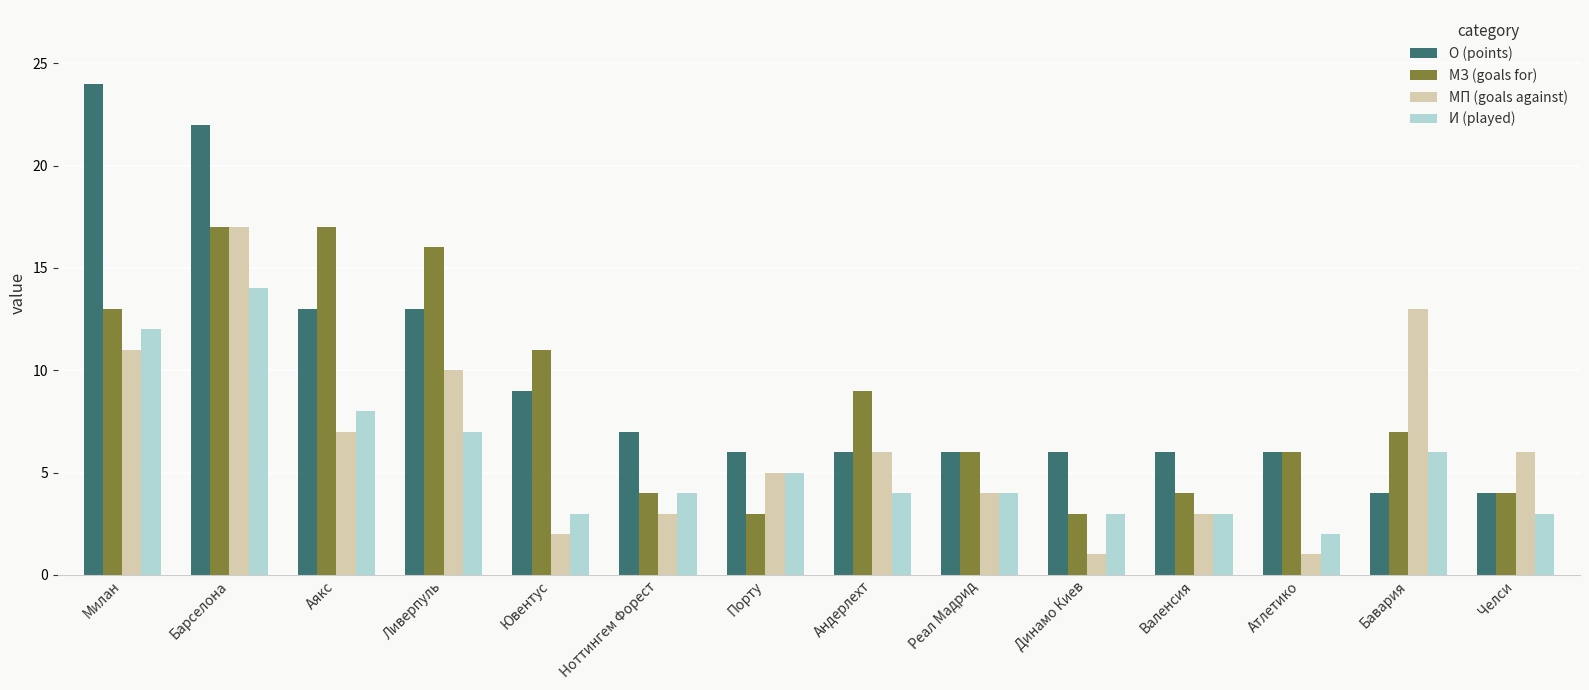

Reading right to left, transcribe all the data shown in this chart.

О (points): 4	4	6	6	6	6	6	6	7	9	13	13	22	24
МЗ (goals for): 4	7	6	4	3	6	9	3	4	11	16	17	17	13
МП (goals against): 6	13	1	3	1	4	6	5	3	2	10	7	17	11
И (played): 3	6	2	3	3	4	4	5	4	3	7	8	14	12